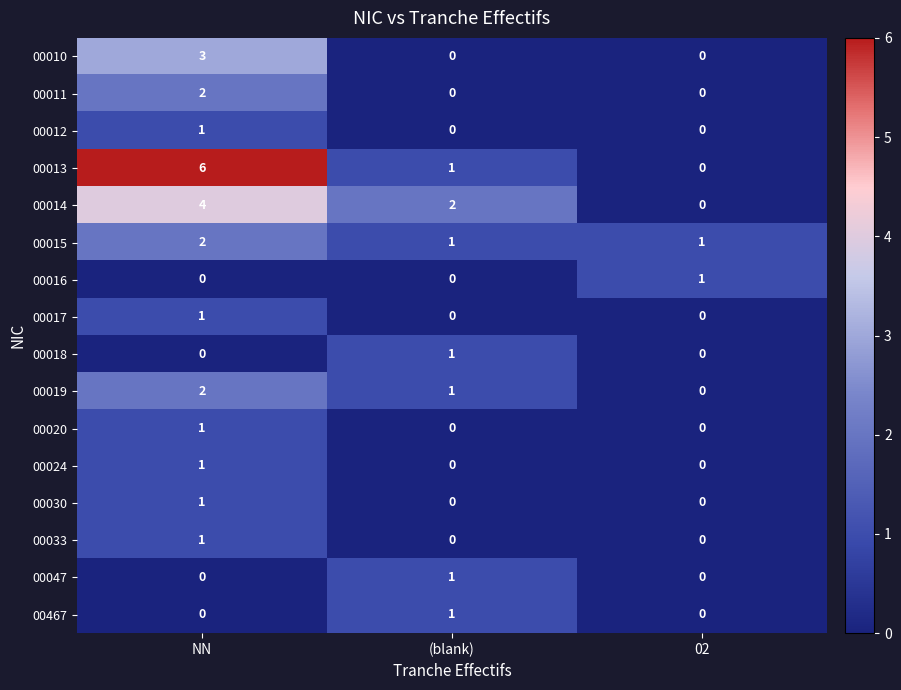

Which series has the widest spread of values?

00013